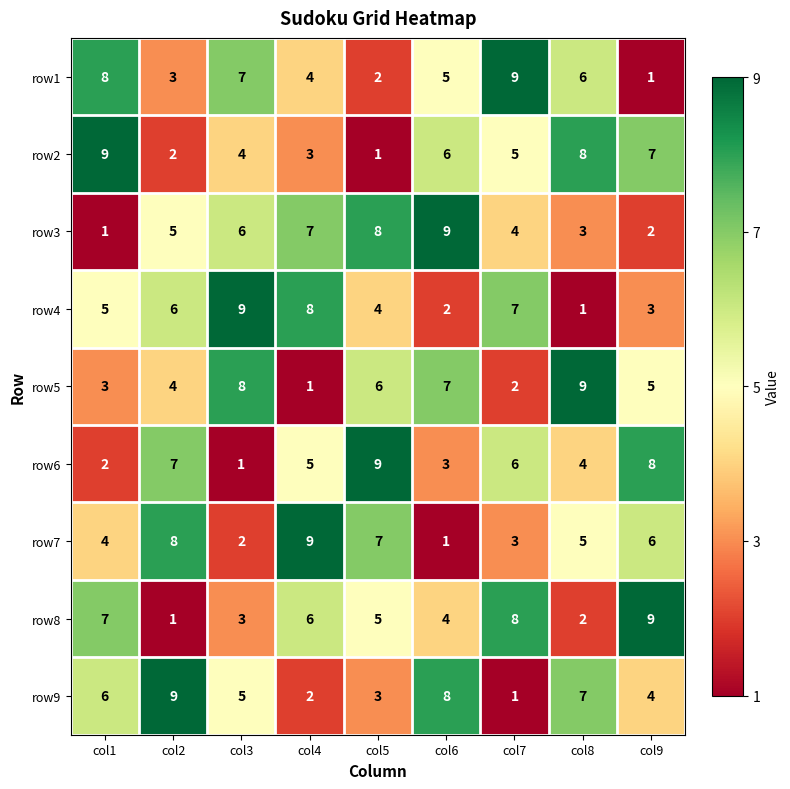

Where is row6 nearest to the value 5?

col4